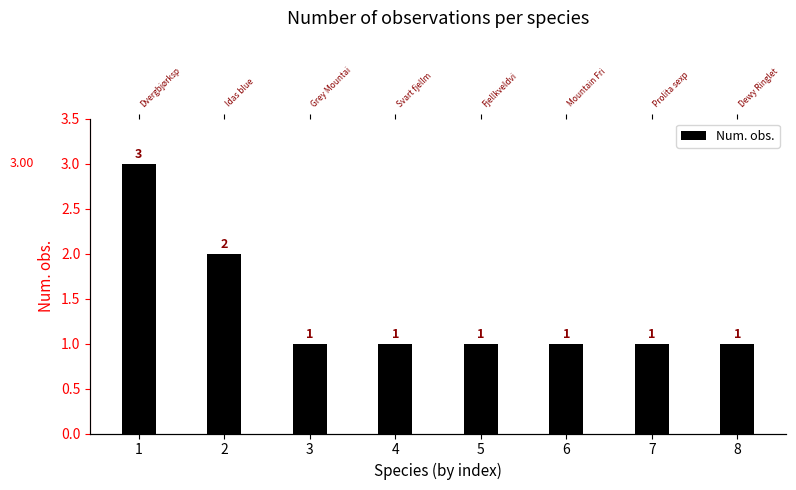

What is the value of the 5th bar from the left?

1